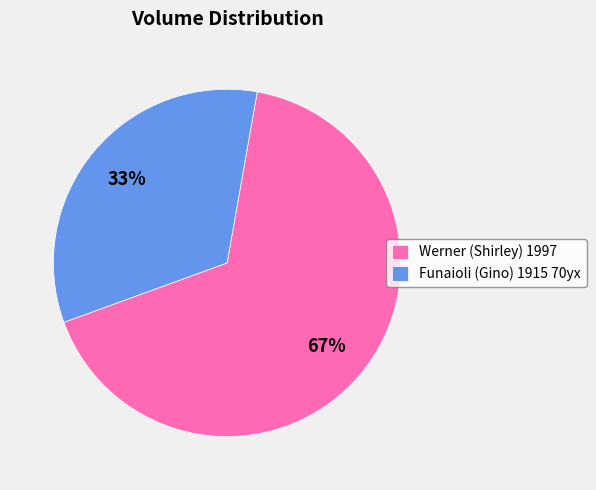

Count the number of slices in the pie.

2